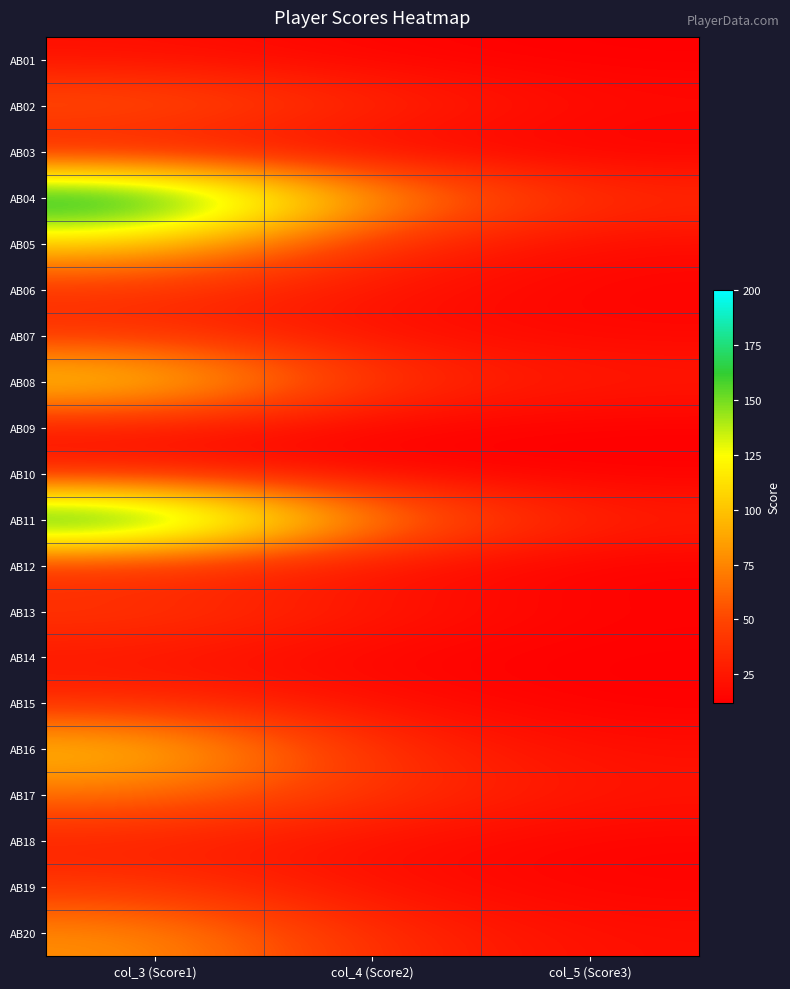

What is the total value across all series at col_4 (Score2)?

599